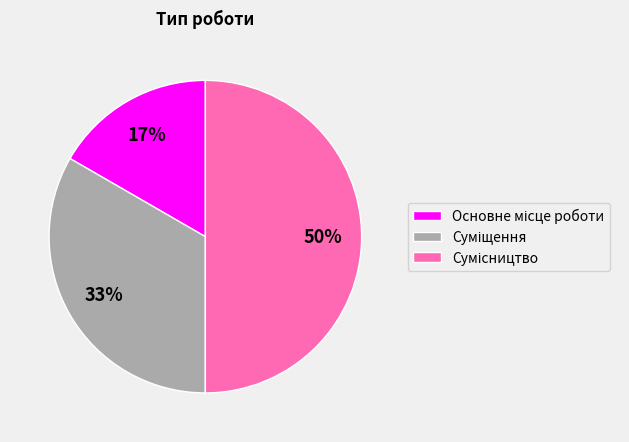

To the nearest percent, what is the difference between the largest and smallest slice percentages?

33%